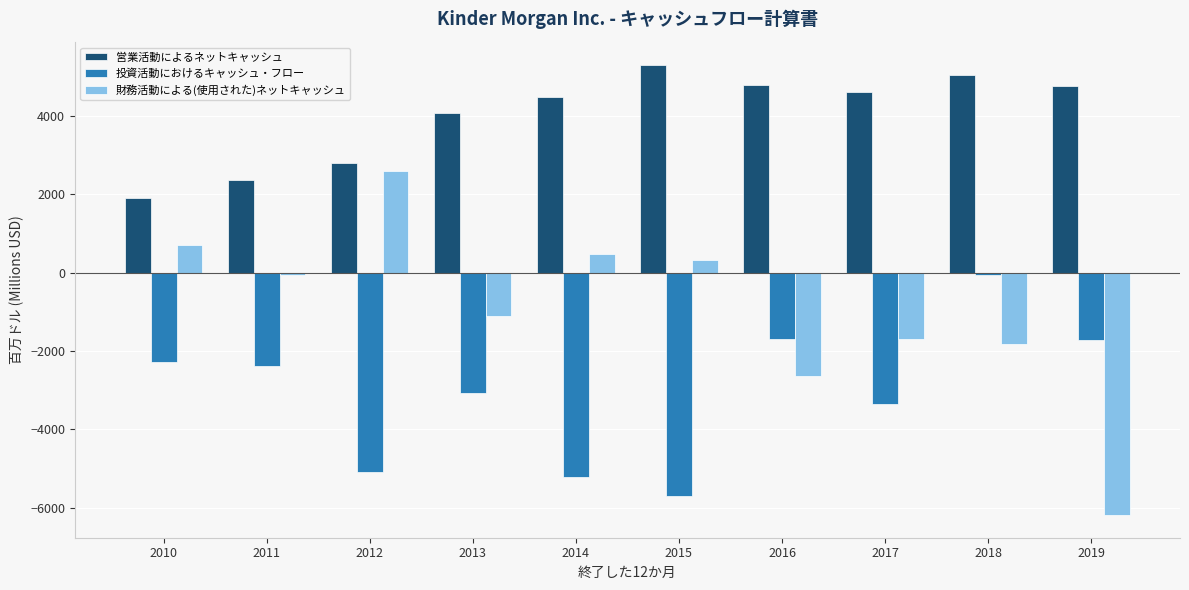

What is the average value of the 営業活動によるネットキャッシュ series?

4008